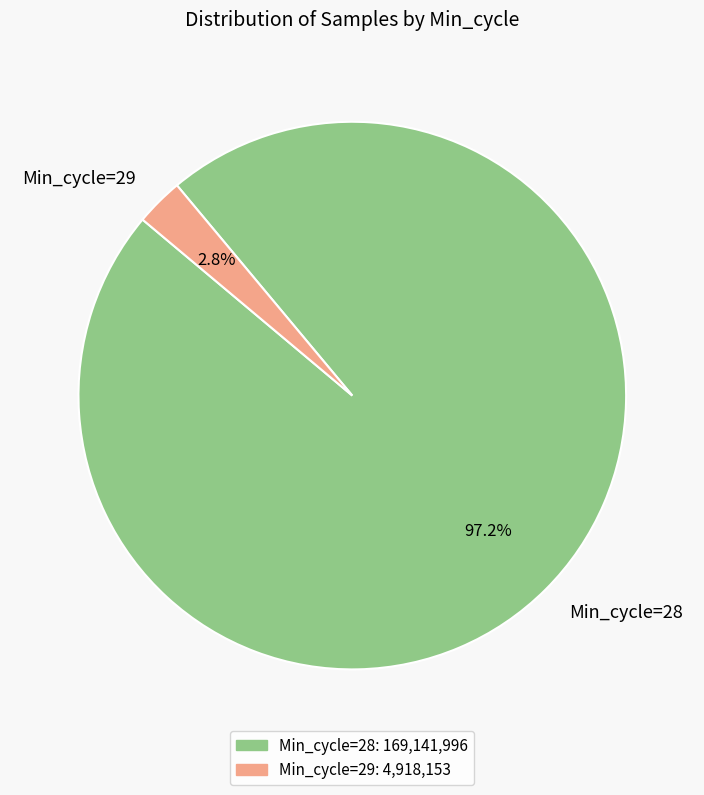

Which category has the biggest portion of the pie?

Min_cycle=28